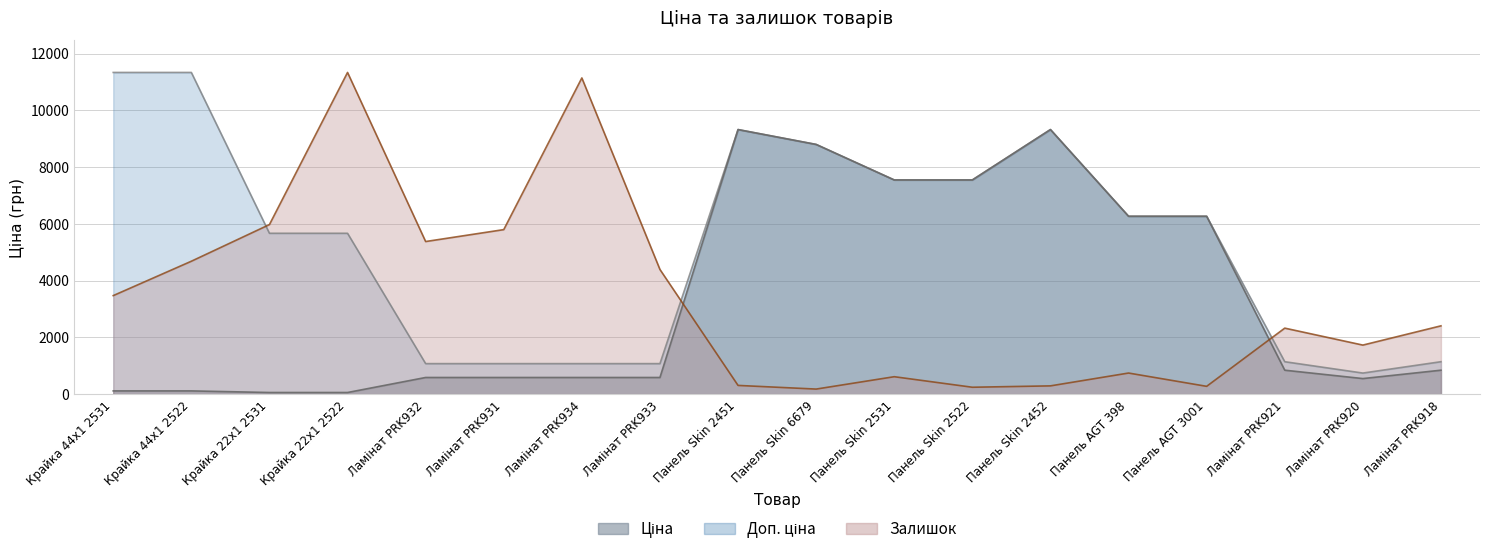

At Ламінат PRK931, list the series in order from smallest to largest.

Ціна, Доп. ціна, Залишок